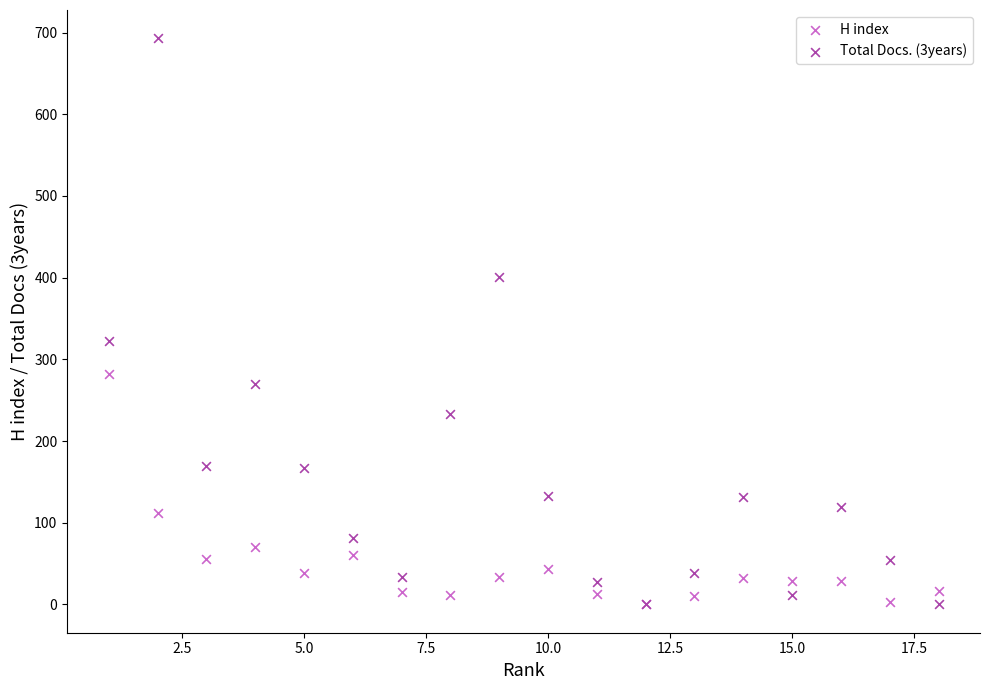

Across all series, what Y value is closest to 346?

322